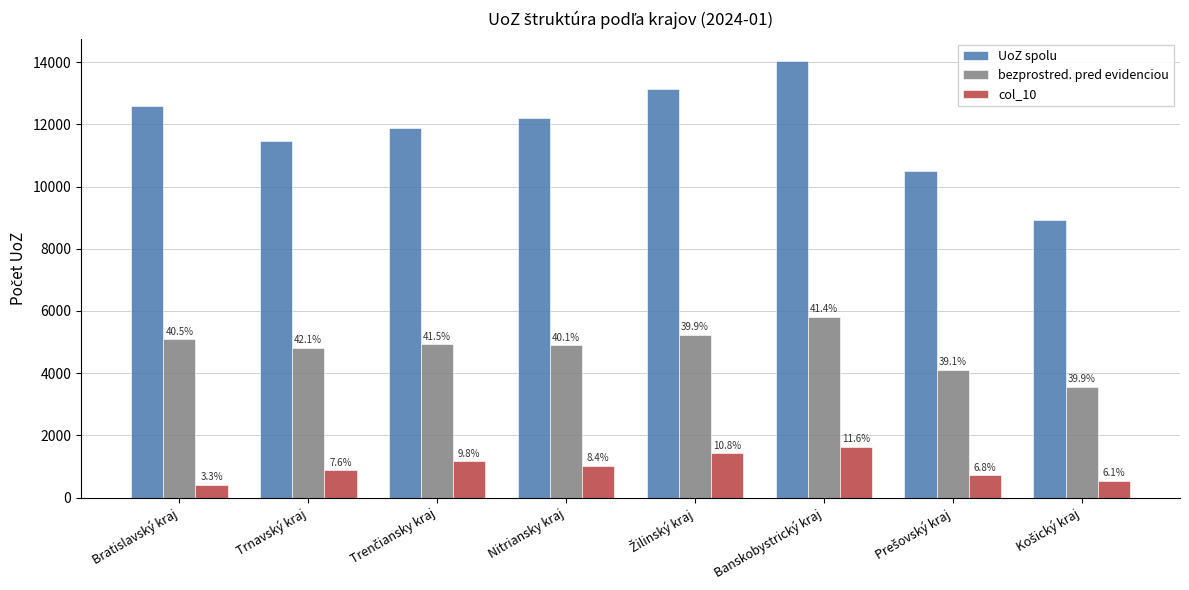

What are all the series names shown in the legend?

UoZ spolu, bezprostred. pred evidenciou, col_10